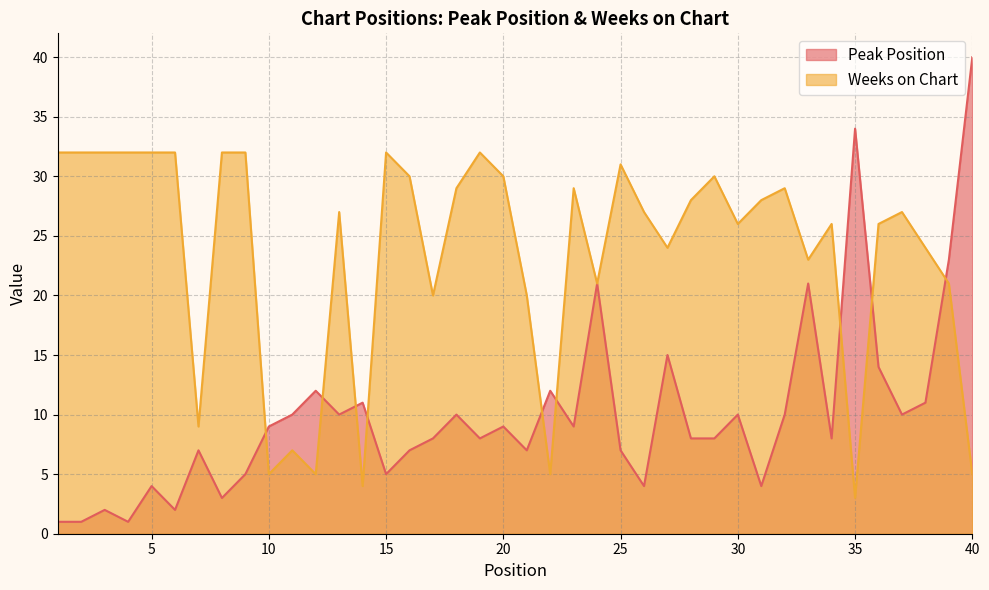

Count the number of categories in the chart.

40